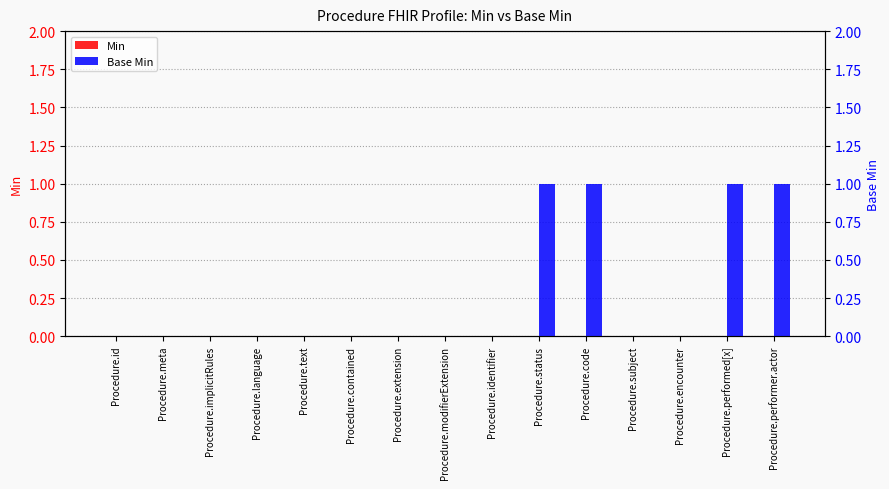

What is the maximum value shown in the chart?

1